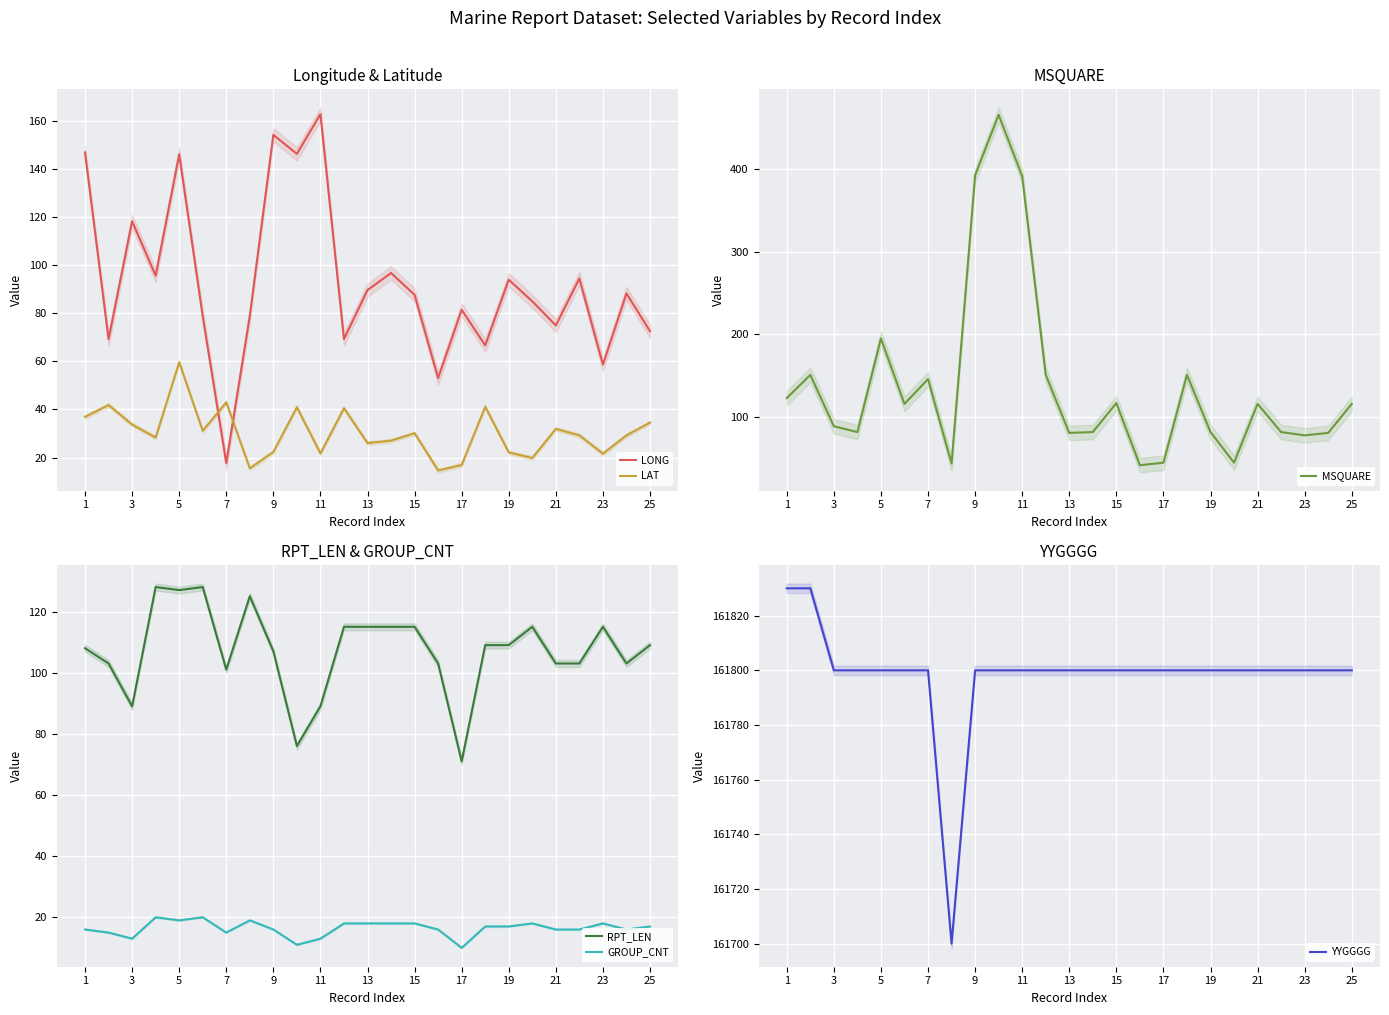

The GROUP_CNT series shows 3 at 17. True or false?

False